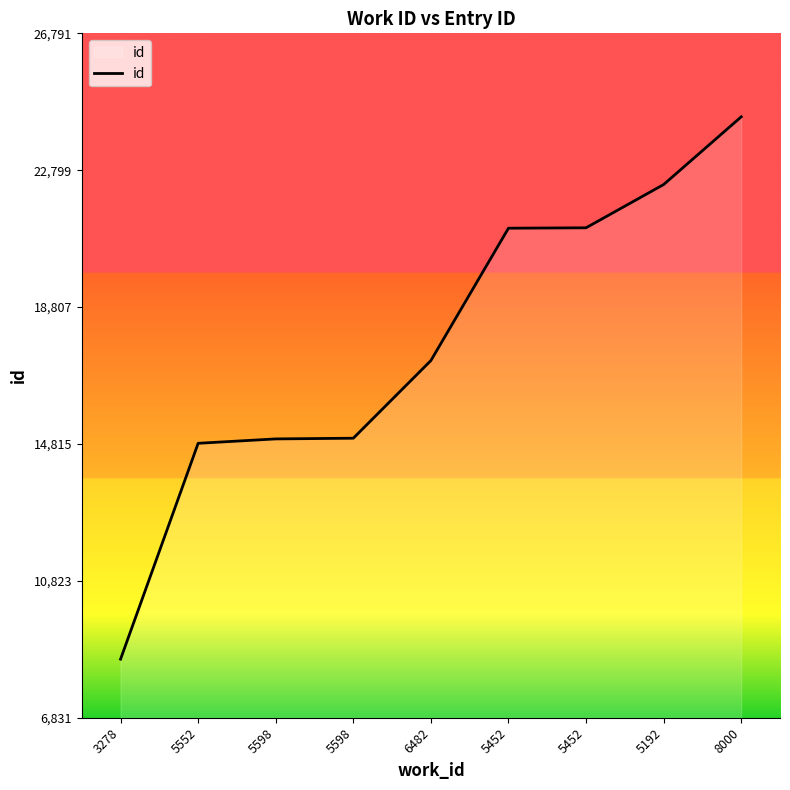

What is the greatest value displayed?

24356